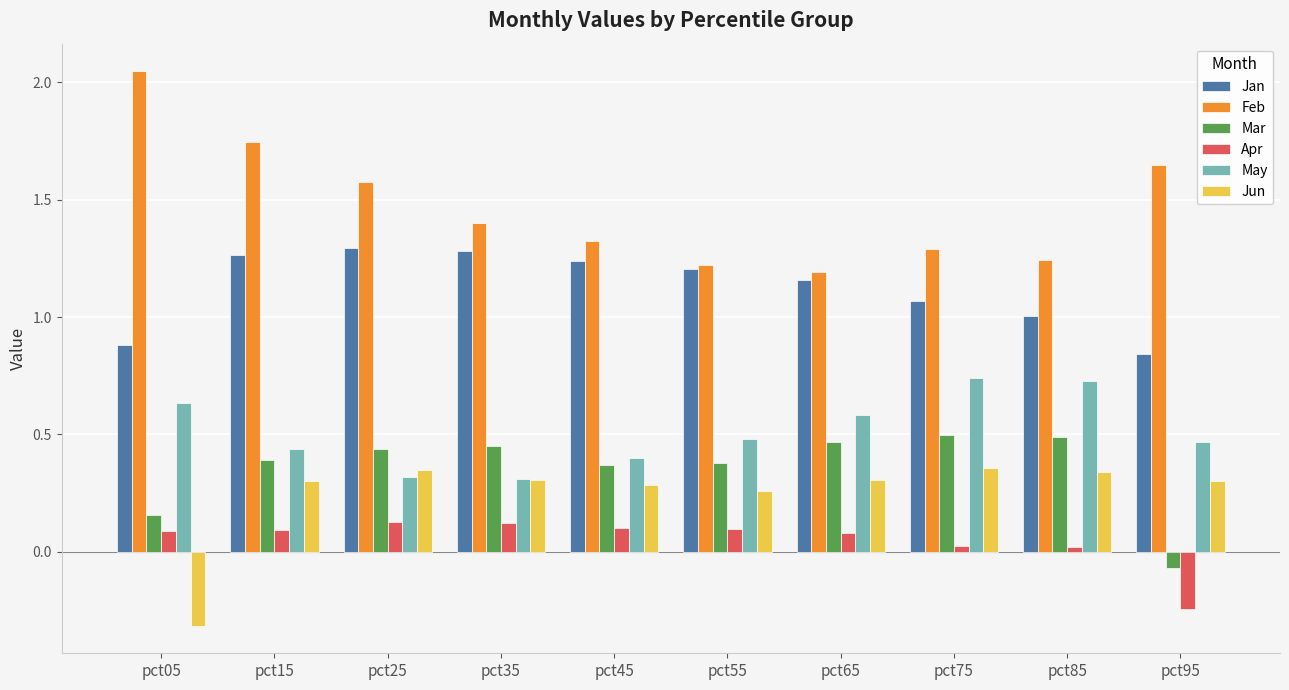

Are the bars grouped side by side (vs. stacked)?

Yes